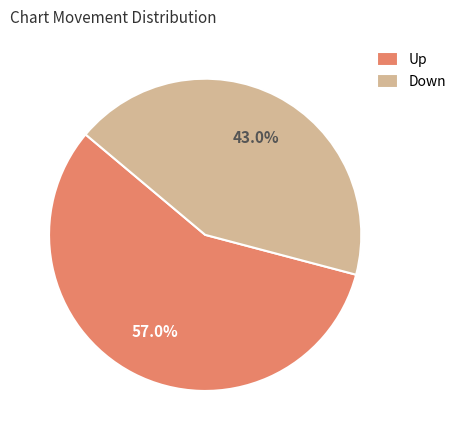

Which category has the smallest portion of the pie?

Down